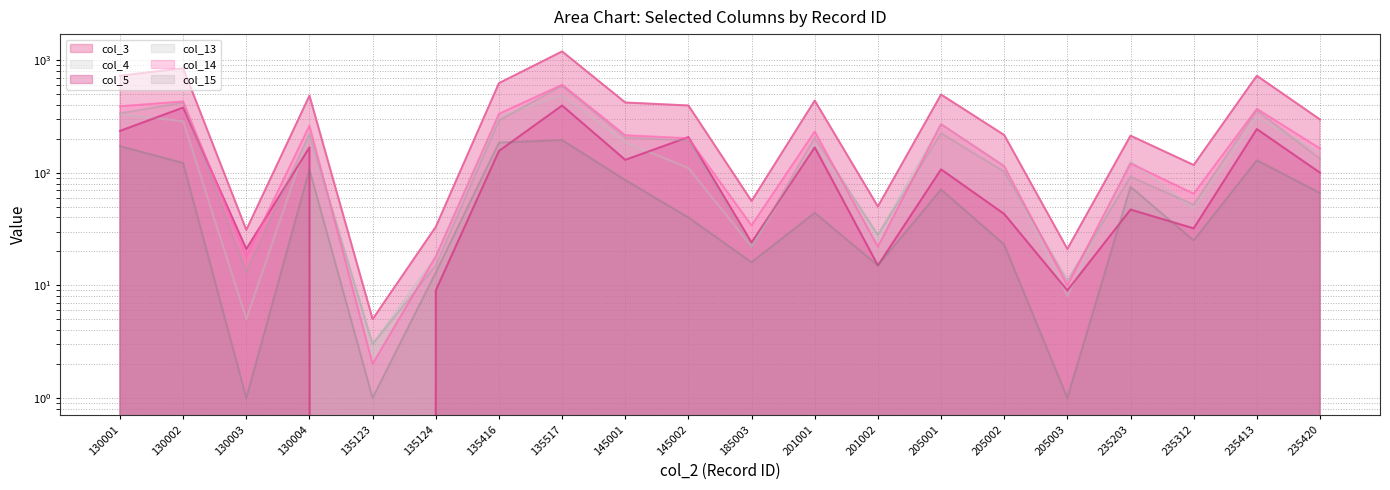

What are all the series names shown in the legend?

col_3, col_4, col_5, col_13, col_14, col_15